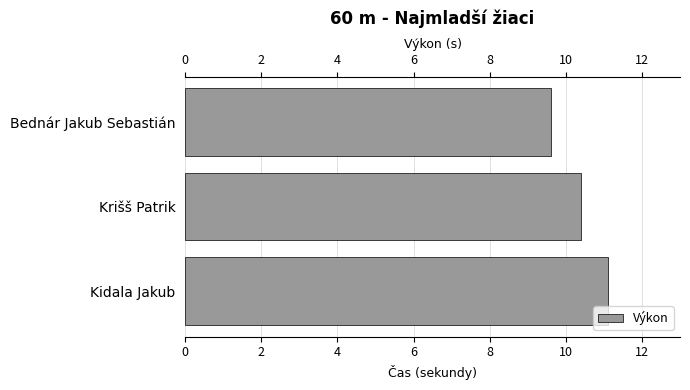

List the labels in order of value, largest first.

Kidala Jakub, Krišš Patrik, Bednár Jakub Sebastián